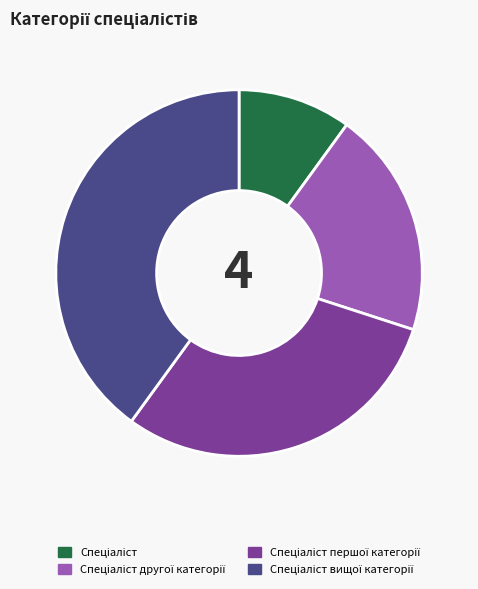

Is there a majority slice in this chart?

No